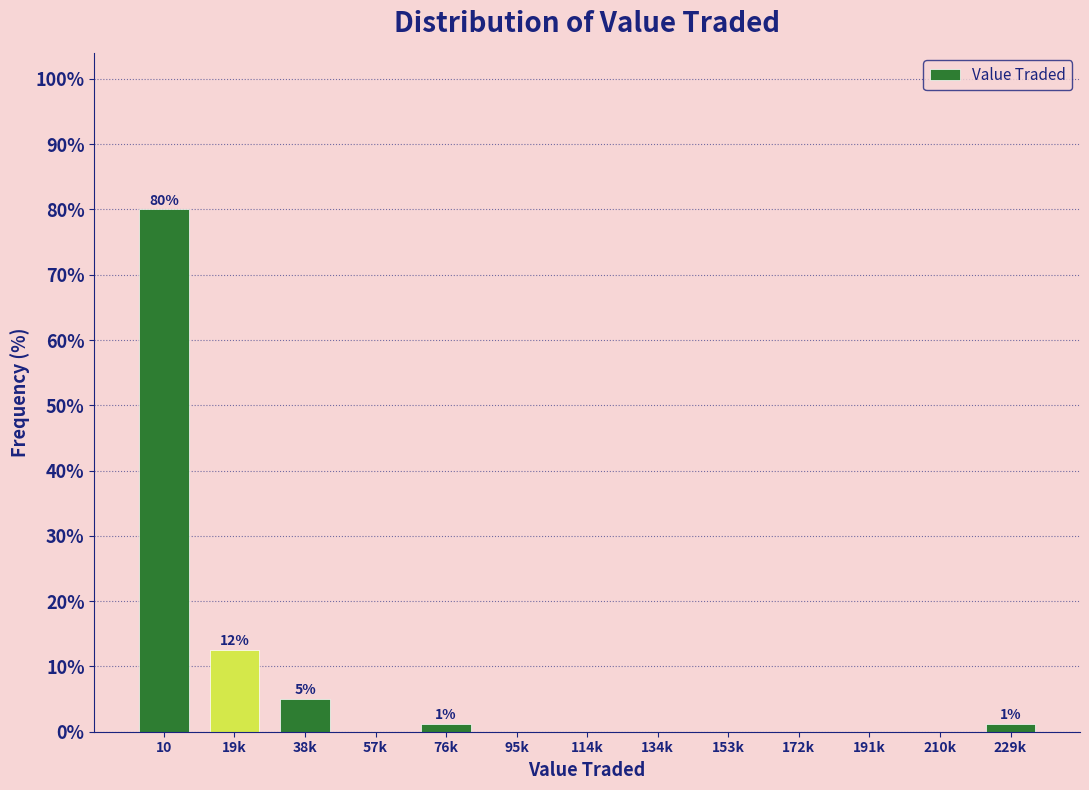

The value at 114k is -27.0. True or false?

False